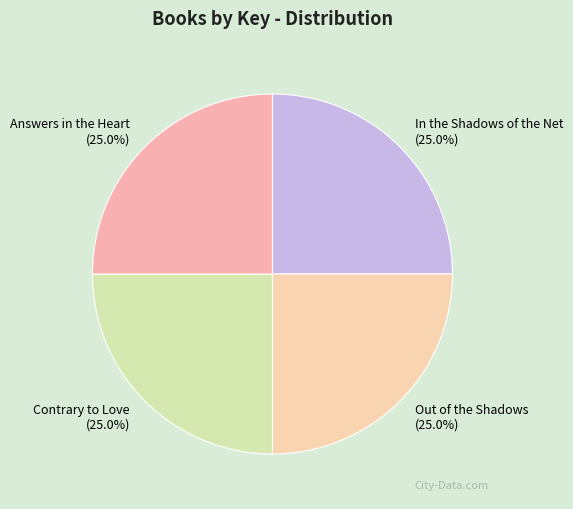

To the nearest percent, what portion does Out of the Shadows represent?

25%